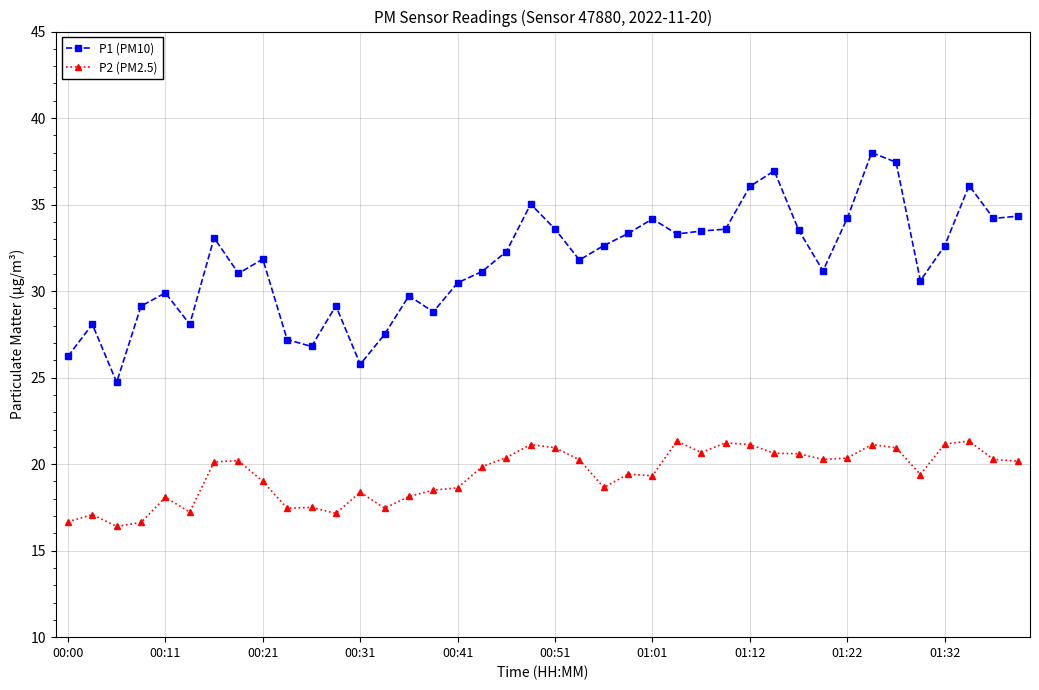

How many data points does each series have?

40